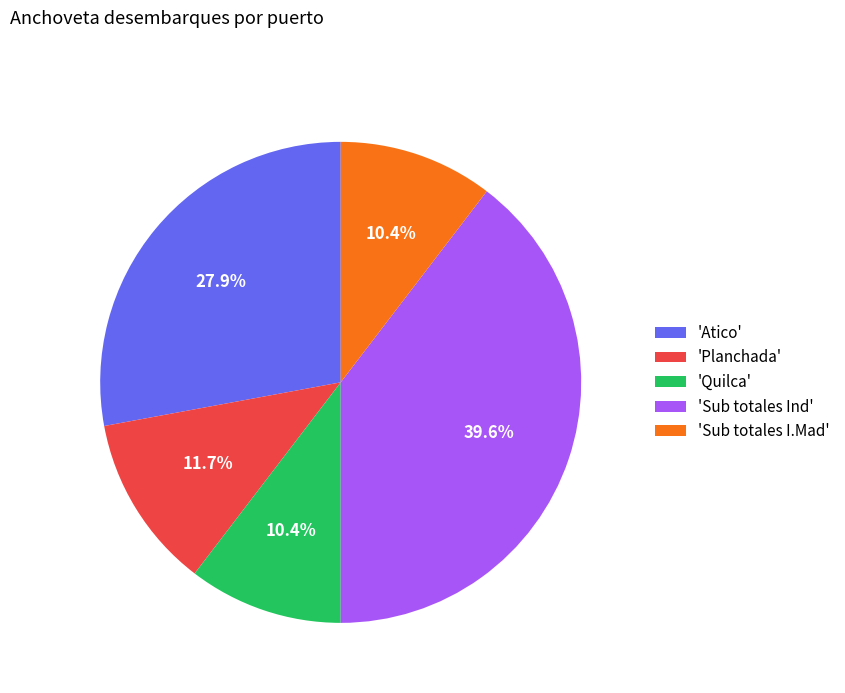

Combined, do 'Sub totales I.Mad' and 'Planchada' account for over 50%?

No